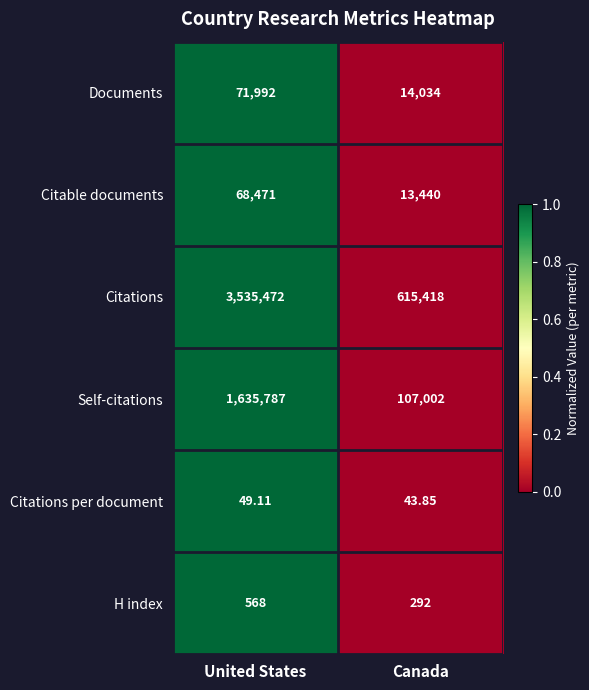

Where is Self-citations nearest to the value 871394?

Canada